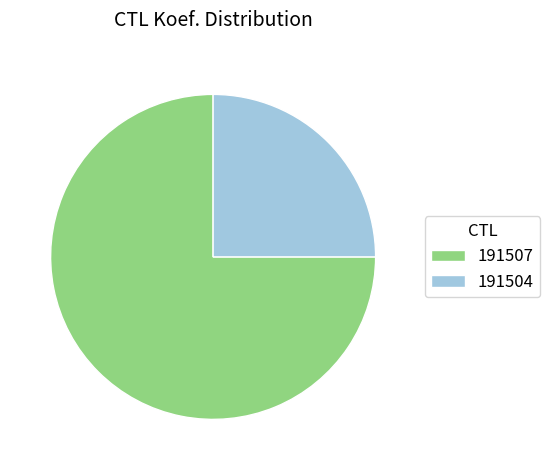

Is the sum of 191507 and 191504 greater than half?

Yes